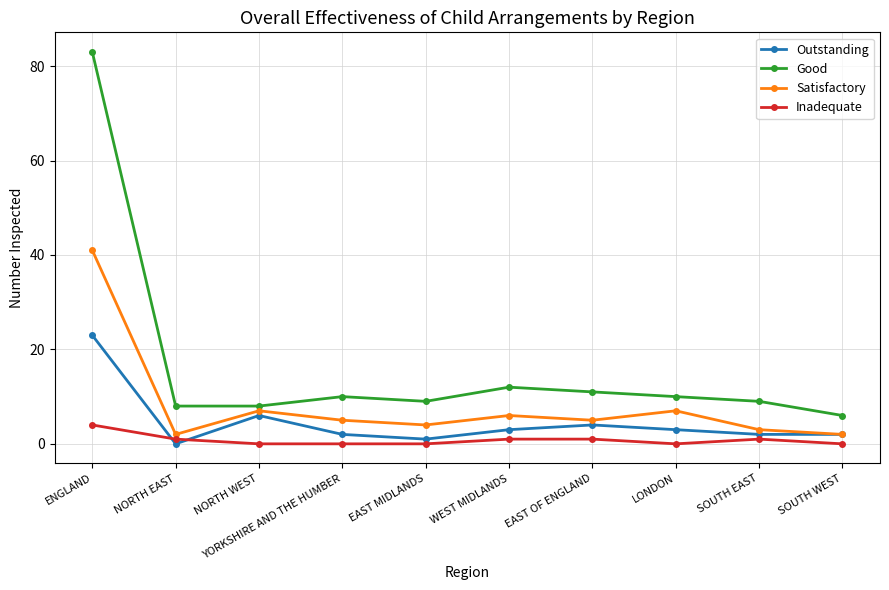

Which series has the largest total across all categories?

Good